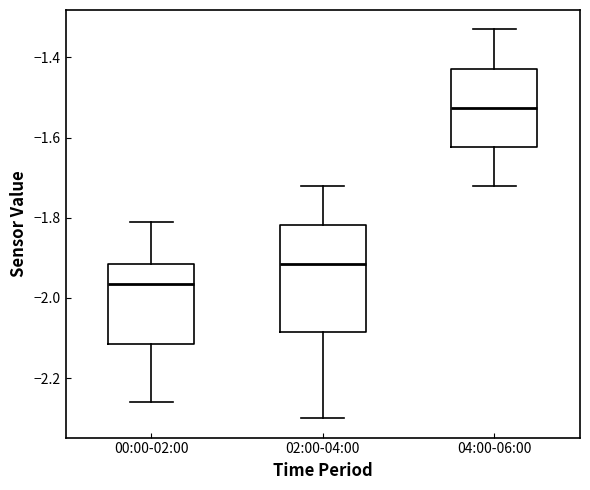

Reading left to right, transcribe this box plot: for each box, give where its median line is, the range the box spans, and where its two whiskers end, as read against the y-axis. The values are not printed on the chart, so give them approximately, as read against the axis.

00:00-02:00: median -1.96, box -2.12 to -1.92, whiskers -2.26 to -1.80
02:00-04:00: median -1.92, box -2.08 to -1.82, whiskers -2.30 to -1.72
04:00-06:00: median -1.52, box -1.62 to -1.42, whiskers -1.72 to -1.32